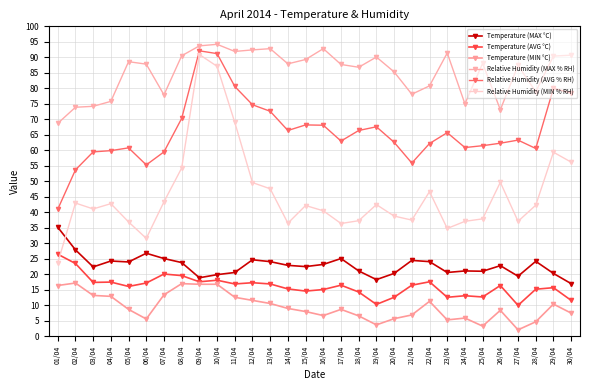

Rank the series at 30/04 from highest to lowest value.

Relative Humidity (MAX % RH), Relative Humidity (AVG % RH), Relative Humidity (MIN % RH), Temperature (MAX °C), Temperature (AVG °C), Temperature (MIN °C)